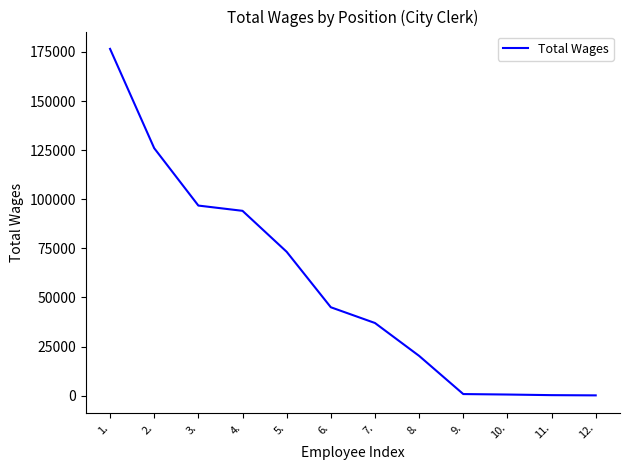

Is it true that the value at 8. is 31668?

False